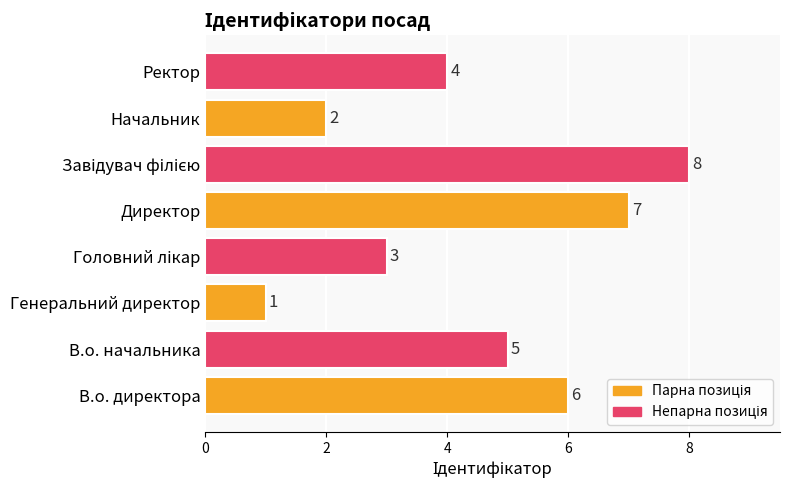

At which label is the value closest to 4?

Ректор